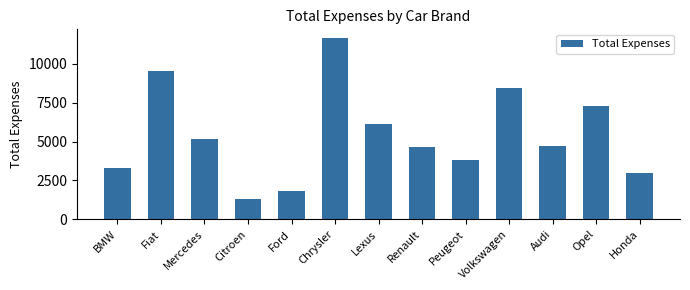

What is the value of the 5th bar from the left?

1850